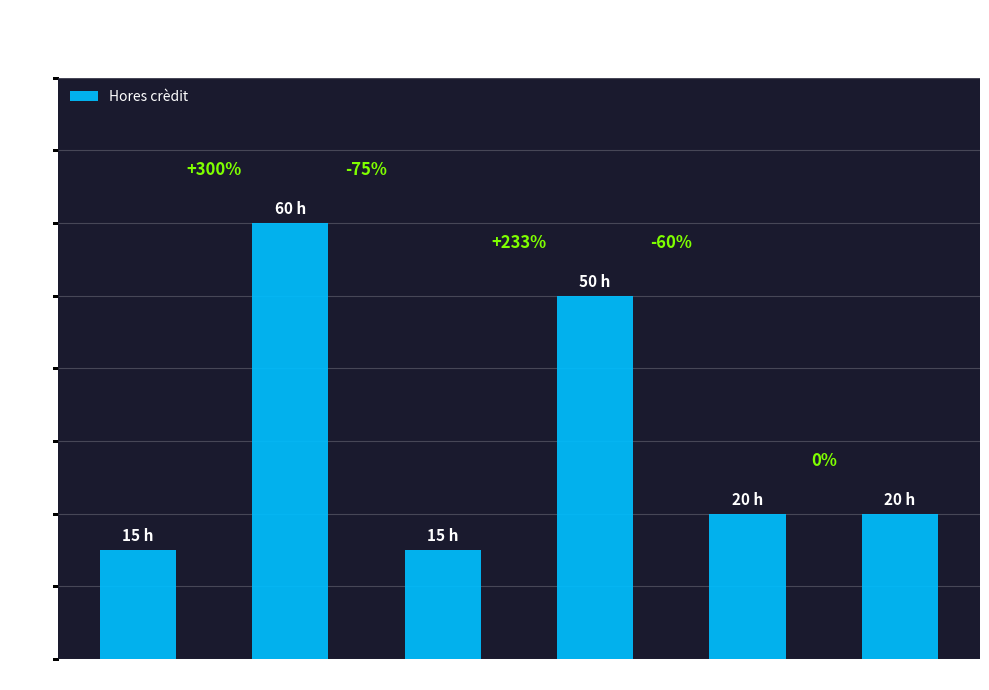

Does the chart contain any negative values?

No